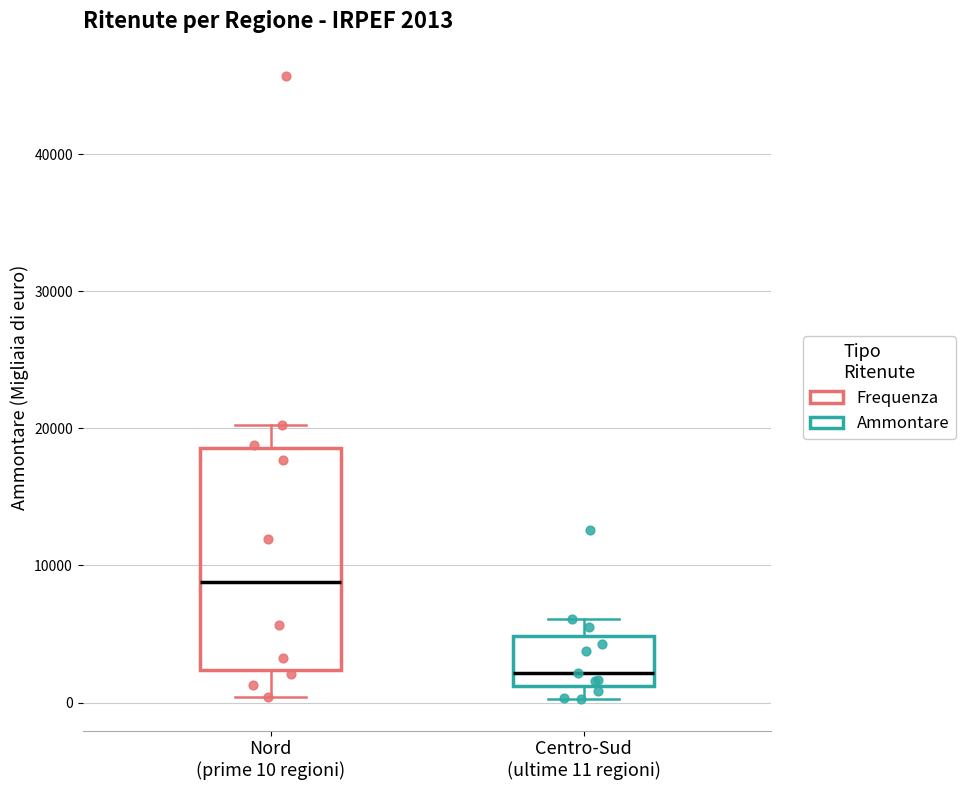

Which box is the tallest, from its lower edge to its upper edge?

Nord (prime 10 regioni)